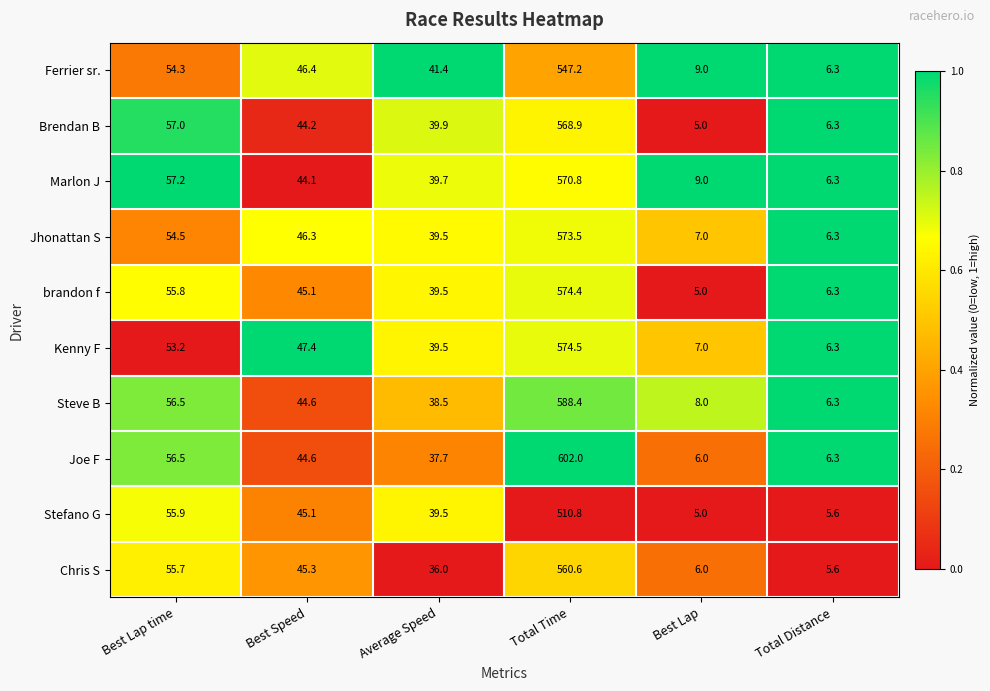

True or false: Joe F has a value of 848.7 at Total Time.

False